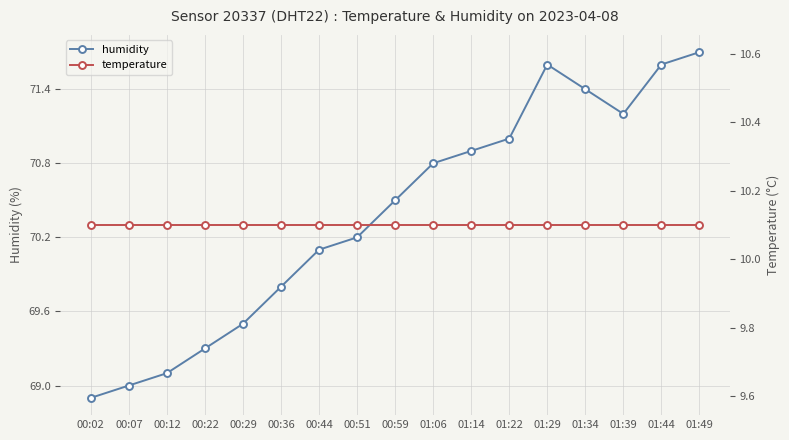

At which label is humidity closest to 70?

00:44